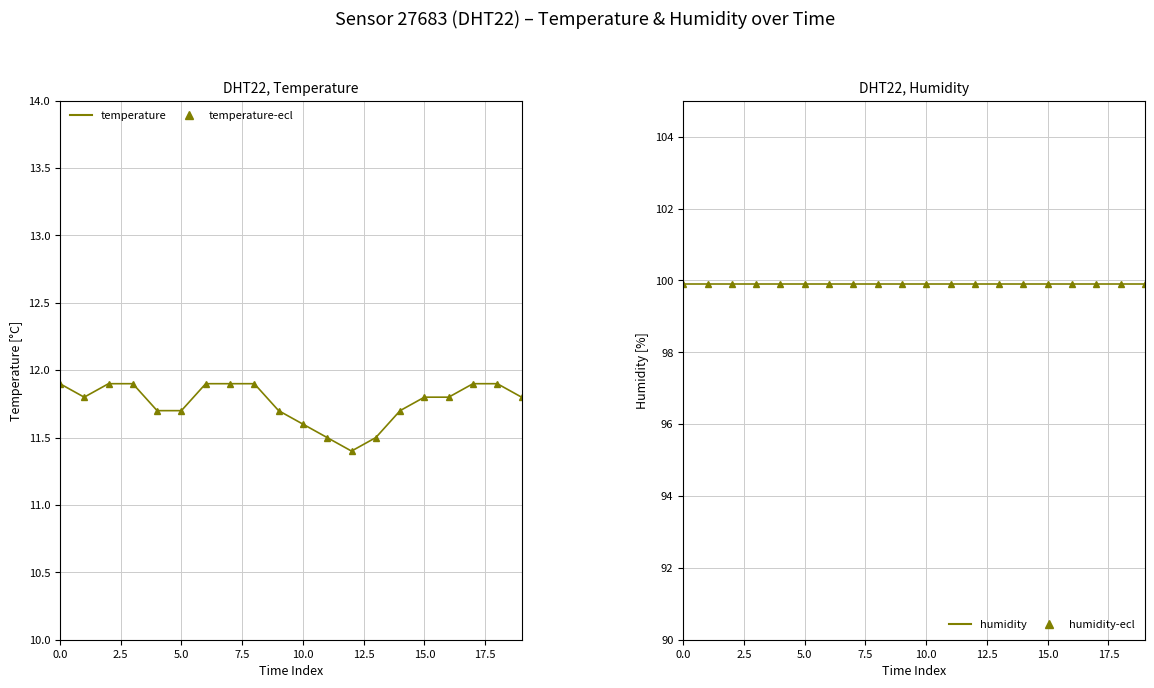

Is the value of humidity-line at 9 greater than the value of humidity-markers at 14?

No